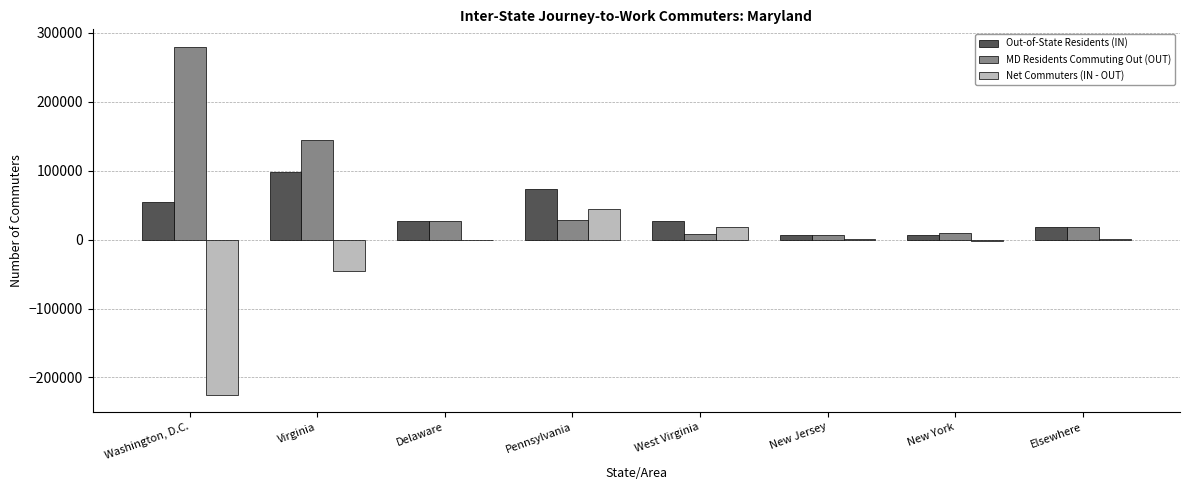

Which category has the highest value across all series?

Washington, D.C.